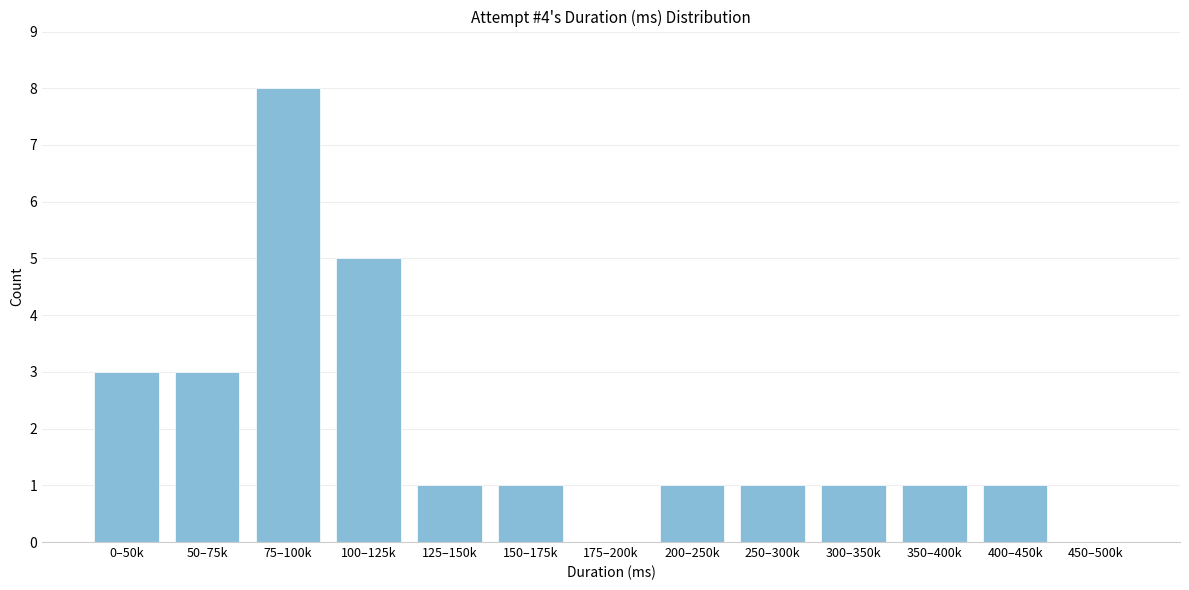

Reading left to right, what are all the values shown in this chart?

0–50k=3	50–75k=3	75–100k=8	100–125k=5	125–150k=1	150–175k=1	175–200k=0	200–250k=1	250–300k=1	300–350k=1	350–400k=1	400–450k=1	450–500k=0